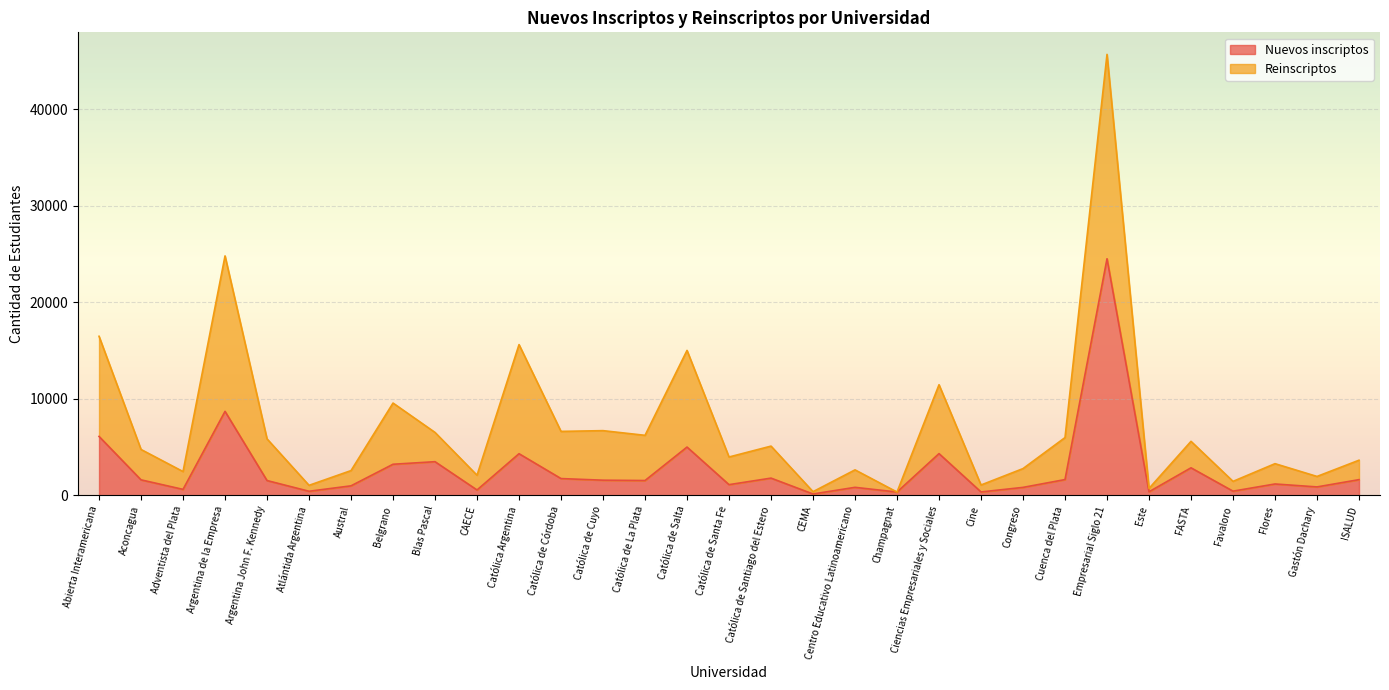

At which label is Nuevos inscriptos closest to 12331?

Argentina de la Empresa